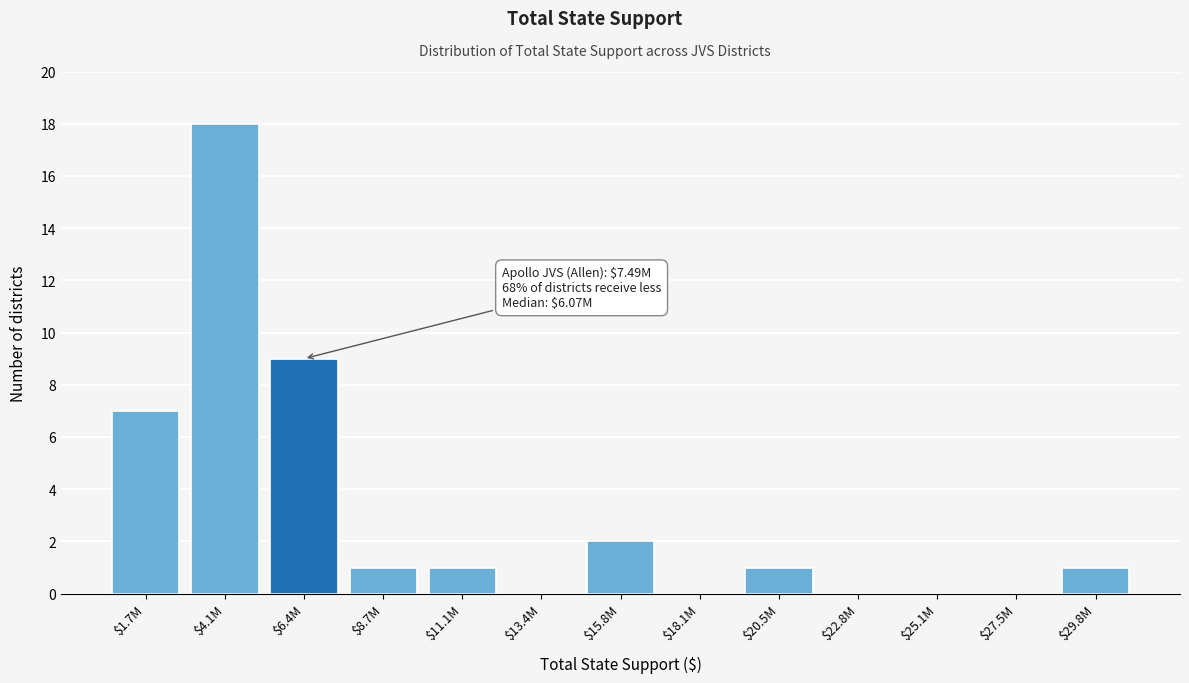

Which category has the highest value across all series?

$4.1M